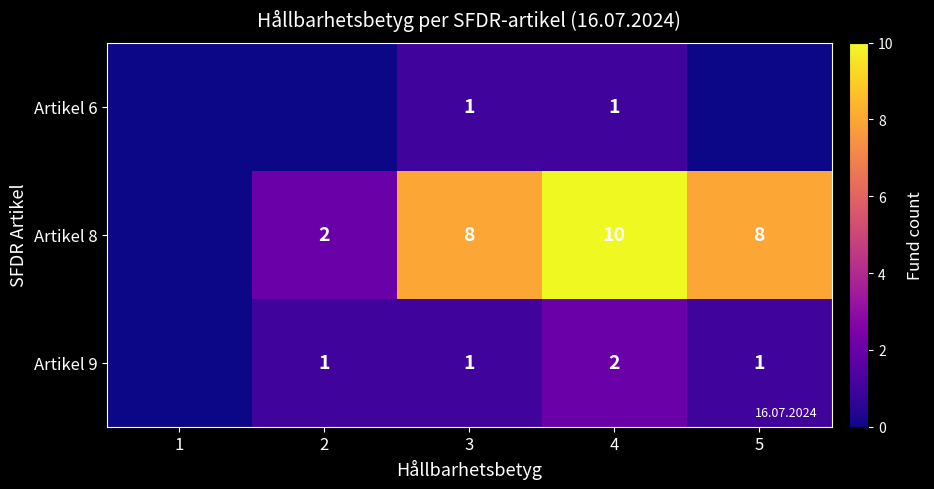

At how many categories does at least one series exceed 3?

3